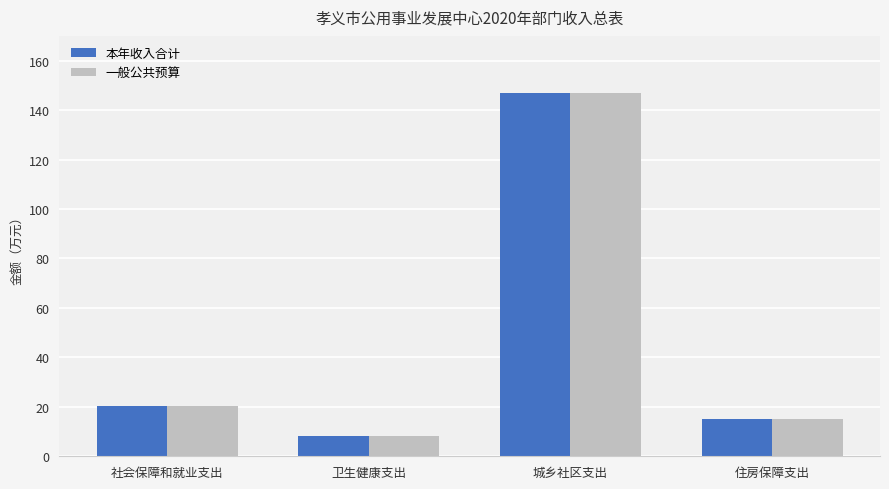

What is the label of the 4th bar from the right?

社会保障和就业支出